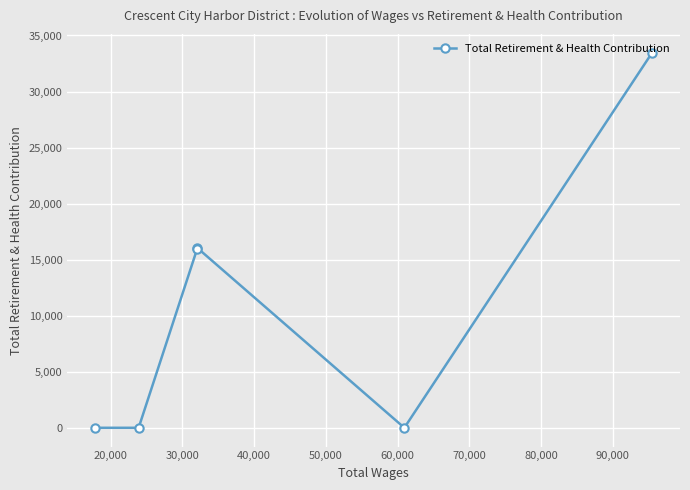

At which category does the data reach its first local peak?

30,000